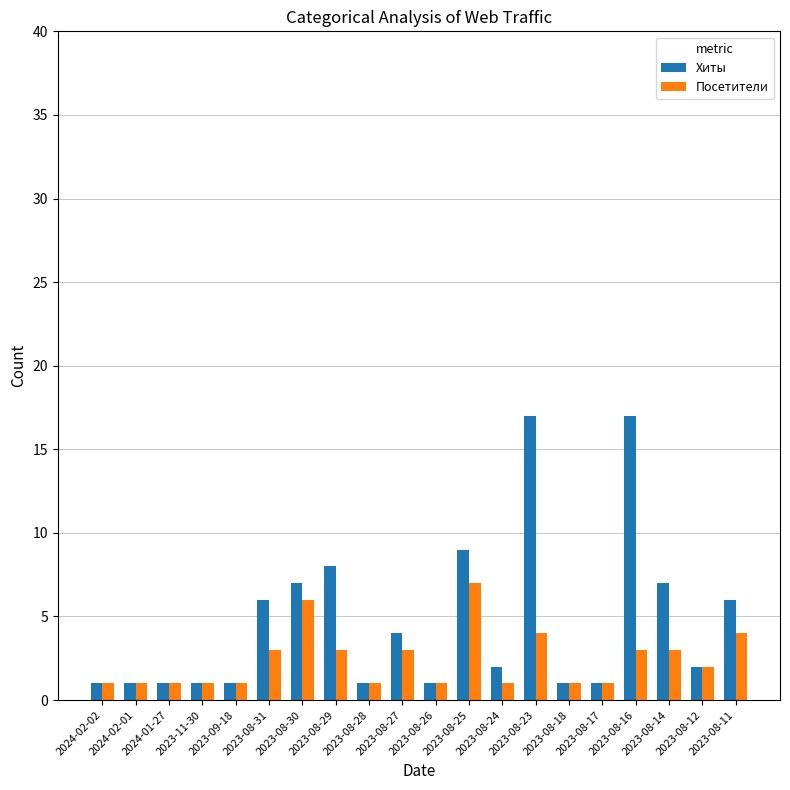

Is it true that Хиты equals 8 at 2023-08-29?

True